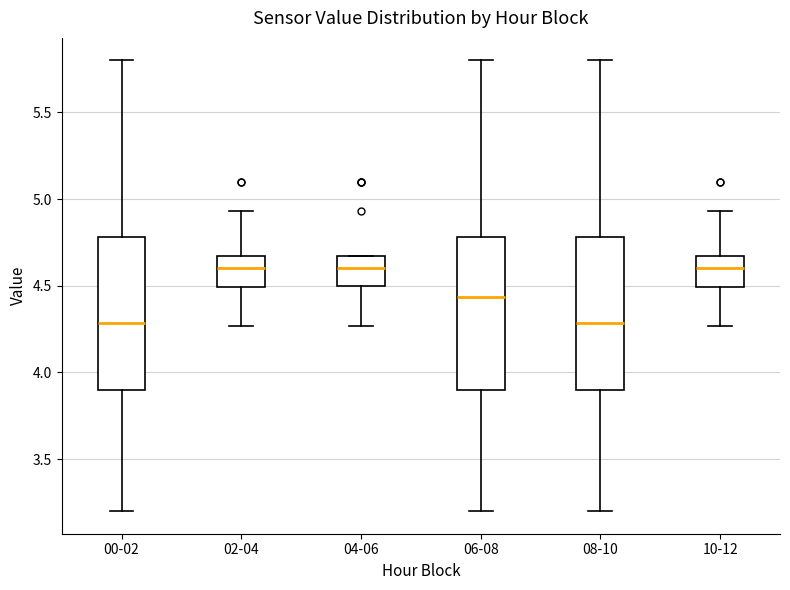

Reading left to right, transcribe this box plot: for each box, give where its median line is, the range the box spans, and where its two whiskers end, as read against the y-axis. The values are not printed on the chart, so give them approximately, as read against the axis.

00-02: median 4.30, box 3.90 to 4.80, whiskers 3.20 to 5.80
02-04: median 4.60, box 4.50 to 4.65, whiskers 4.25 to 4.95
04-06: median 4.60, box 4.50 to 4.65, whiskers 4.25 to 4.65
06-08: median 4.45, box 3.90 to 4.80, whiskers 3.20 to 5.80
08-10: median 4.30, box 3.90 to 4.80, whiskers 3.20 to 5.80
10-12: median 4.60, box 4.50 to 4.65, whiskers 4.25 to 4.95